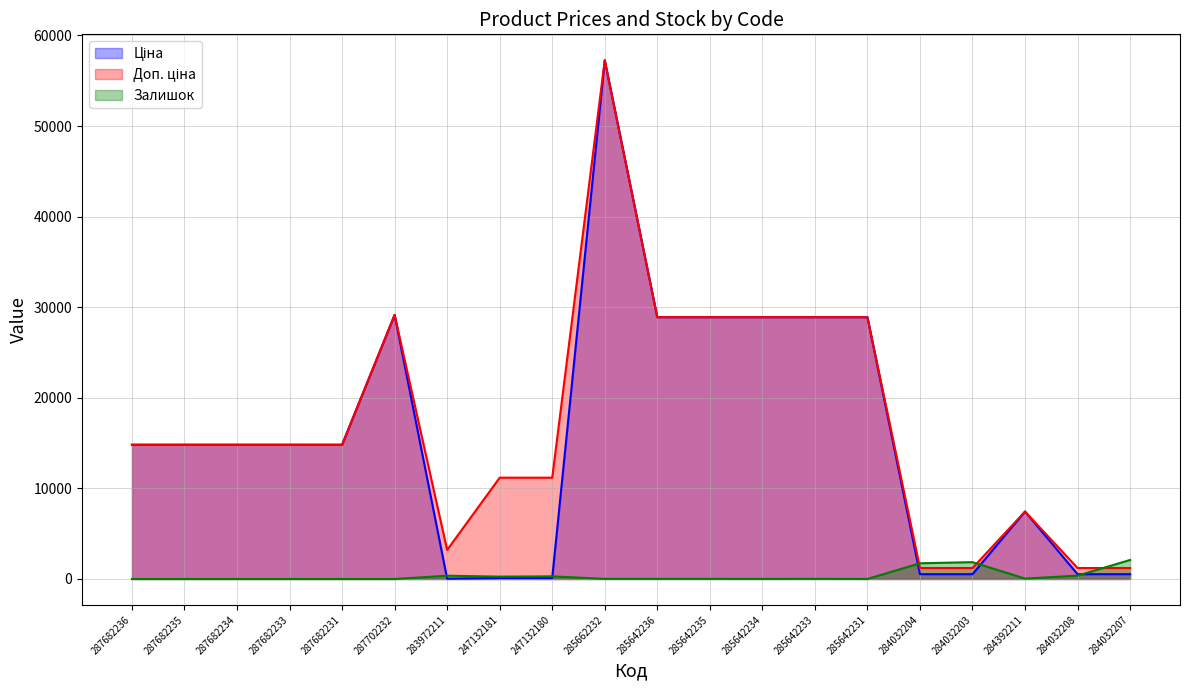

Reading left to right, extract all data points from this chart.

Ціна: 14817.6	14817.6	14817.6	14817.6	14817.6	29152.3	32.0	111.8	111.8	57258.0	28901.7	28901.7	28901.7	28901.7	28901.7	528.2	528.2	7444.6	528.2	528.2
Доп. ціна: 14817.6	14817.6	14817.6	14817.6	14817.6	29152.3	3205.0	11182.0	11182.0	57258.0	28901.7	28901.7	28901.7	28901.7	28901.7	1210.7	1210.7	7444.6	1210.7	1210.7
Залишок: 0.0	0.0	0.0	0.0	0.0	0.0	360.0	260.0	290.0	13.0	16.0	14.0	10.0	16.0	5.0	1734.0	1857.0	44.0	371.0	2099.0